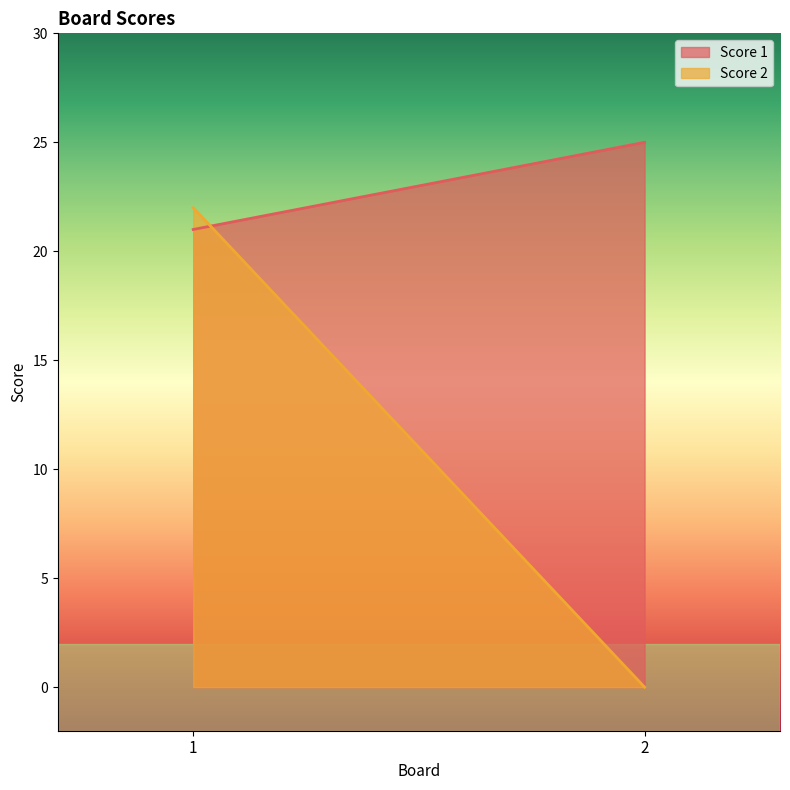

Reading left to right, transcribe all the data shown in this chart.

Score 1: 1=21	2=25
Score 2: 1=22	2=0